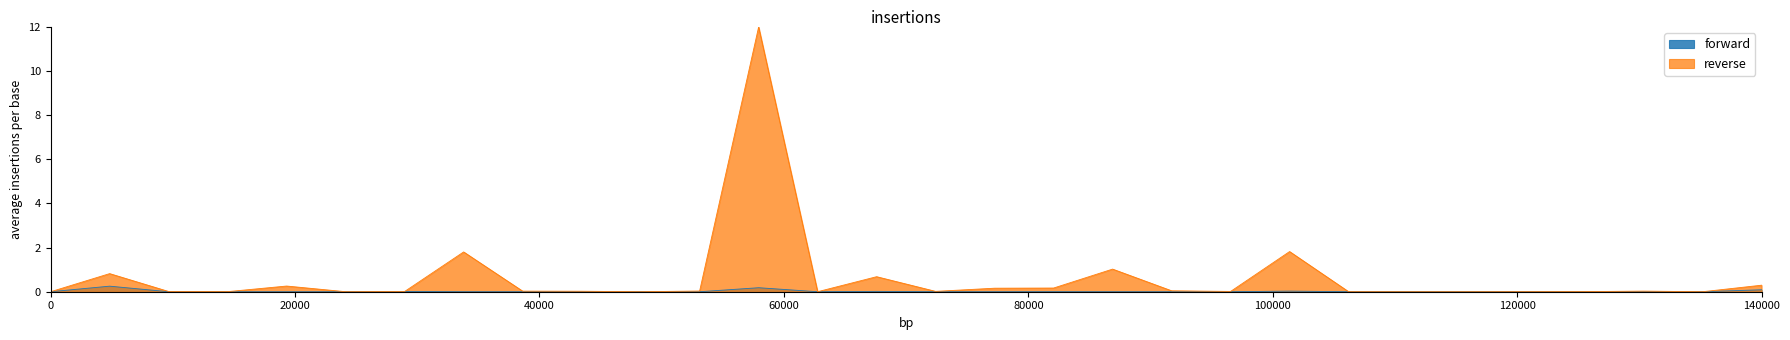

Reading left to right, transcribe all the data shown in this chart.

forward: 0.0	0.3	0.0	0.0	0.0	0.0	0.0	0.0	0.0	0.0	0.0	0.0	0.2	0.0	0.0	0.0	0.0	0.0	0.0	0.0	0.0	0.0	0.0	0.0	0.0	0.0	0.0	0.0	0.0	0.1
reverse: 0.0	0.8	0.0	0.0	0.3	0.0	0.0	1.8	0.0	0.0	0.0	0.0	12.0	0.0	0.7	0.0	0.2	0.2	1.0	0.0	0.0	1.8	0.0	0.0	0.0	0.0	0.0	0.0	0.0	0.3